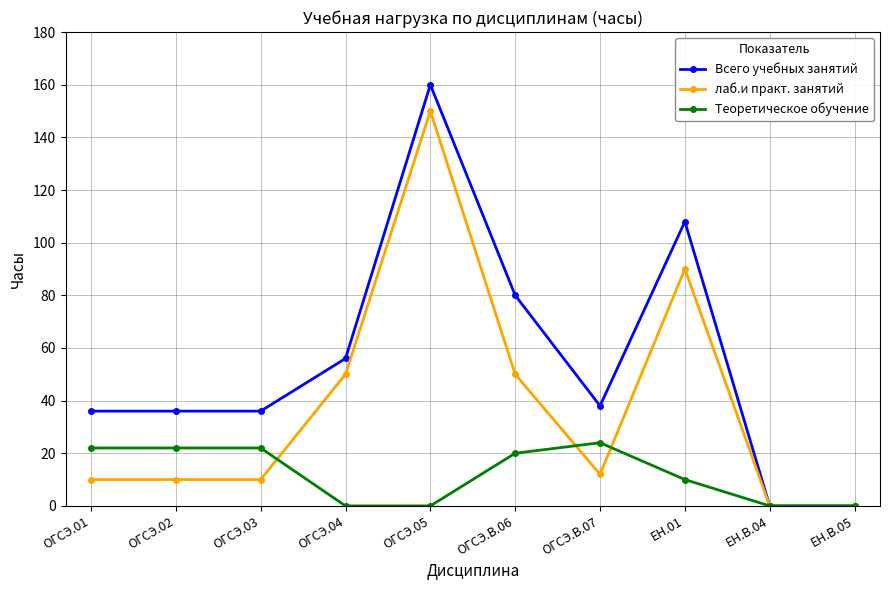

List the series in order of their overall mean, lowest first.

Теоретическое обучение, лаб.и практ. занятий, Всего учебных занятий